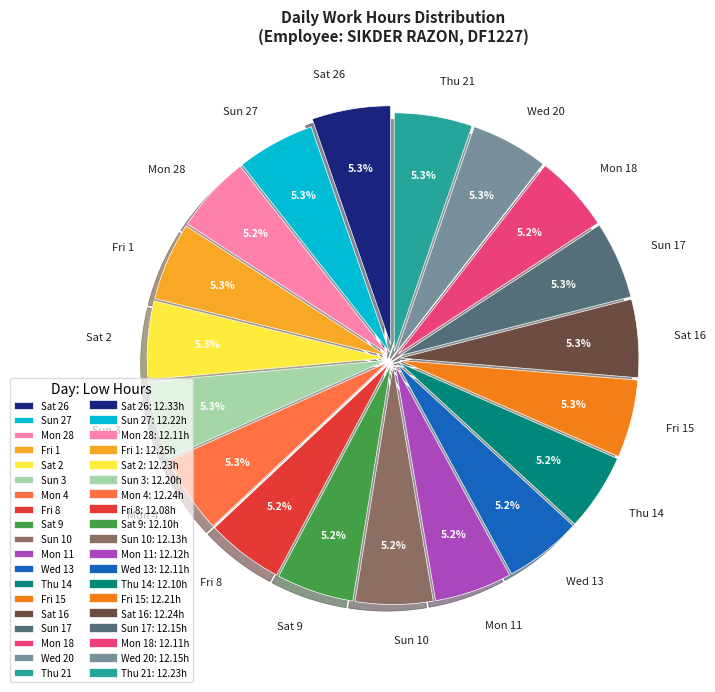

Approximately how many times larger is the value at Wed 13 compared to Thu 21?

1.0